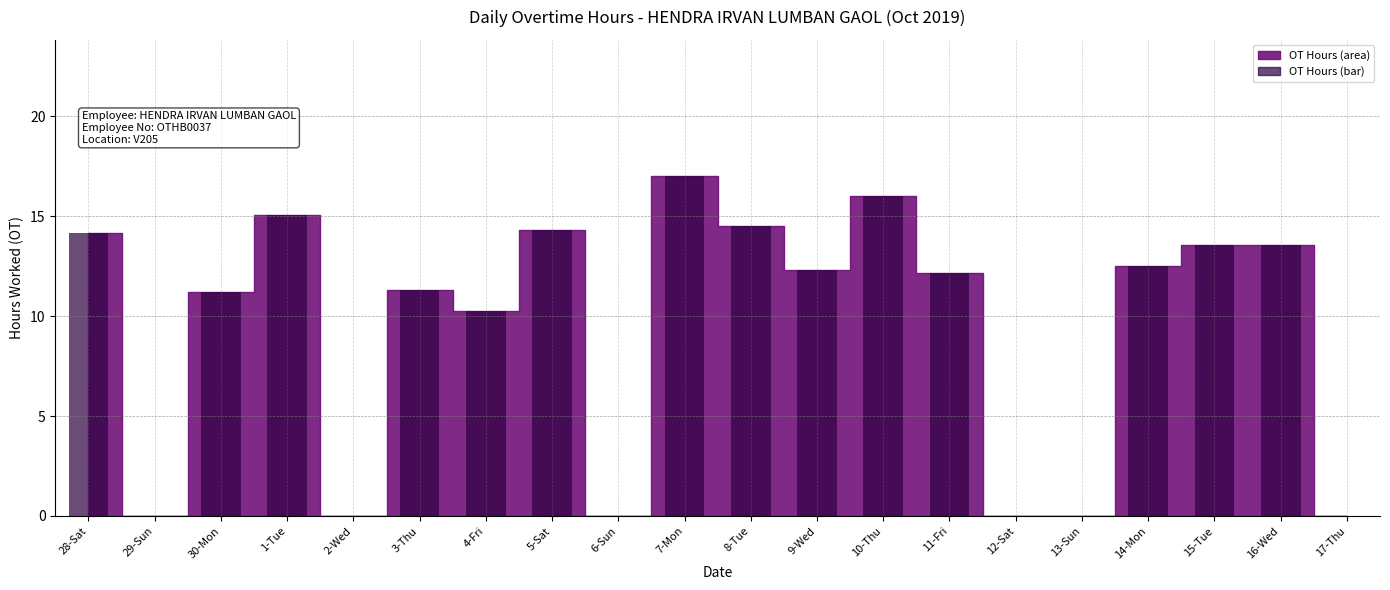

Reading right to left, transcribe all the data shown in this chart.

0.0	13.6	13.6	12.5	0.0	0.0	12.1	16.0	12.3	14.5	17.0	0.0	14.3	10.3	11.3	0.0	15.1	11.2	0.0	14.1